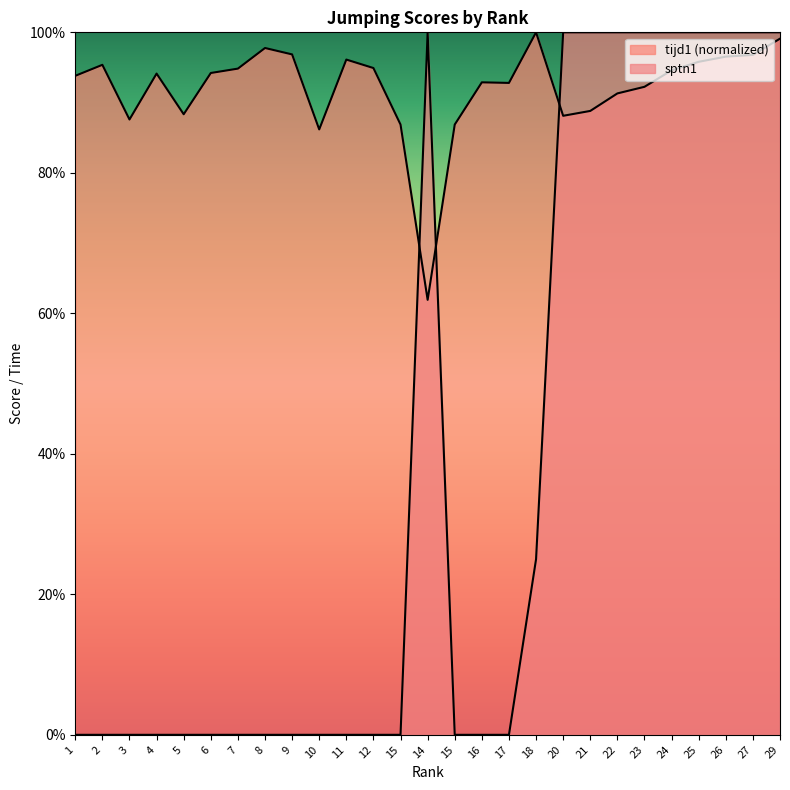

At how many categories does at least one series exceed 0?

27